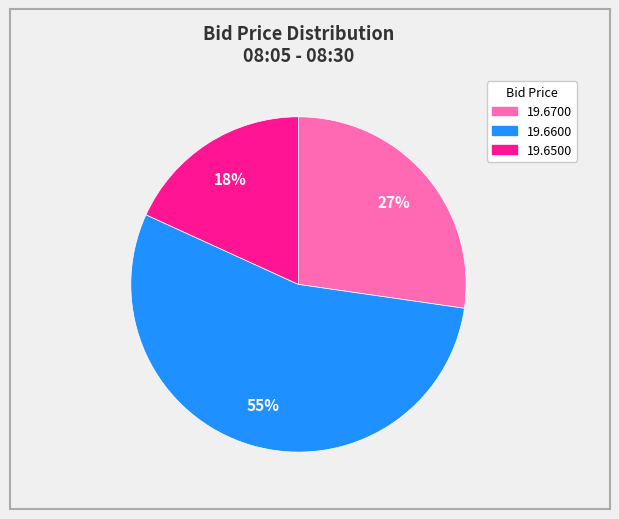

Is there any slice that represents more than half of the pie?

Yes